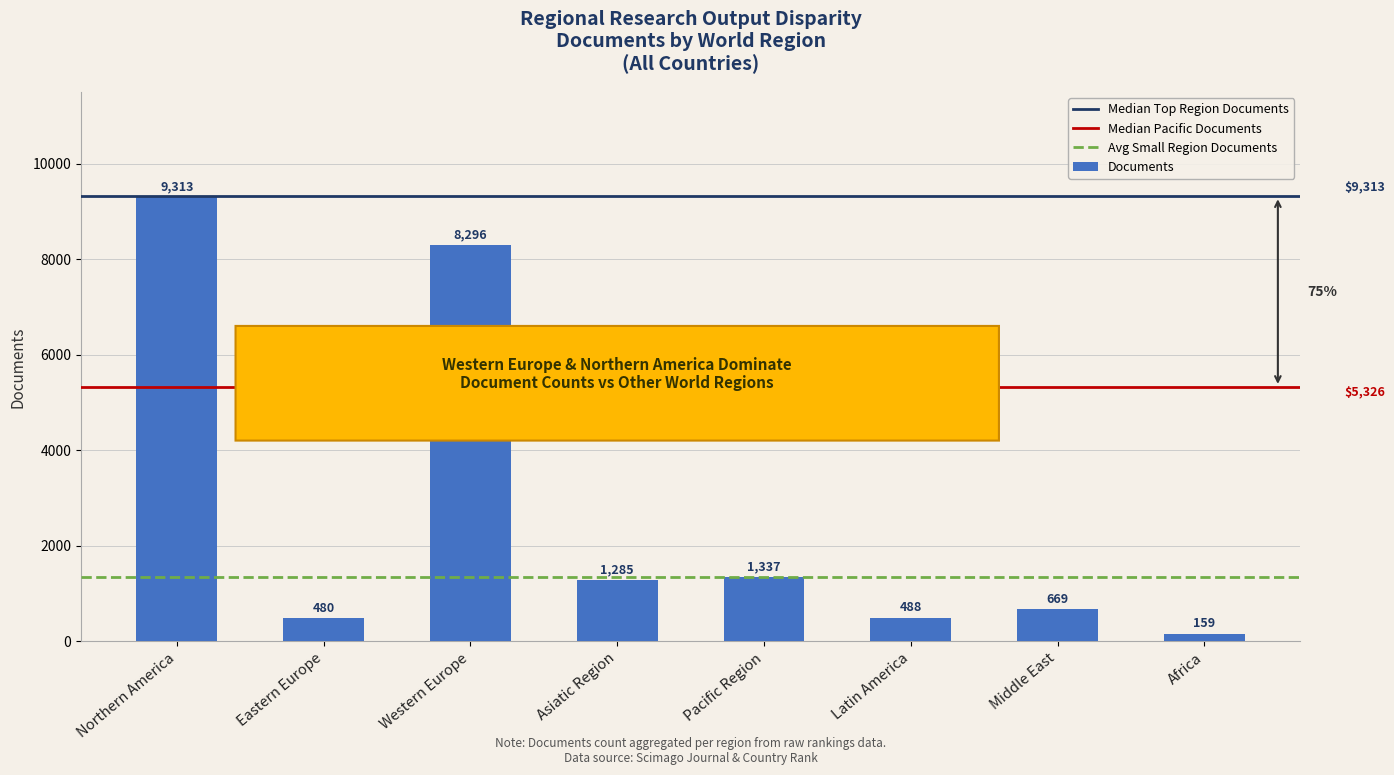

Approximately how many times larger is the value at Western Europe compared to Pacific Region?

6.2